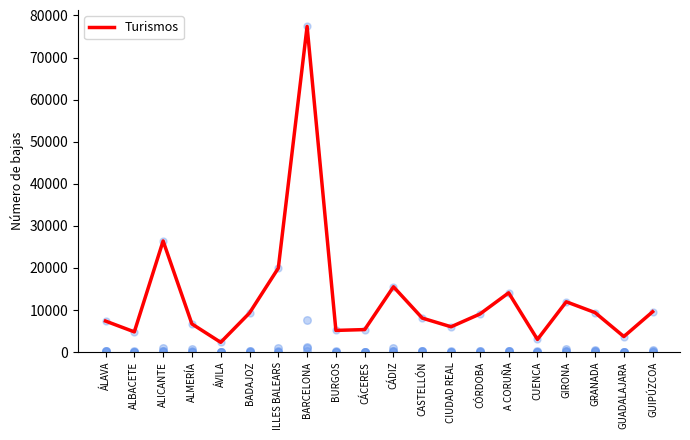

Between ALICANTE and BADAJOZ, which is larger?

ALICANTE